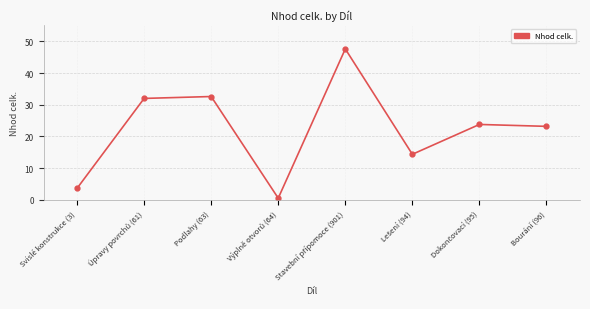

True or false: there are more than 2 points higher than both neighbors.

True